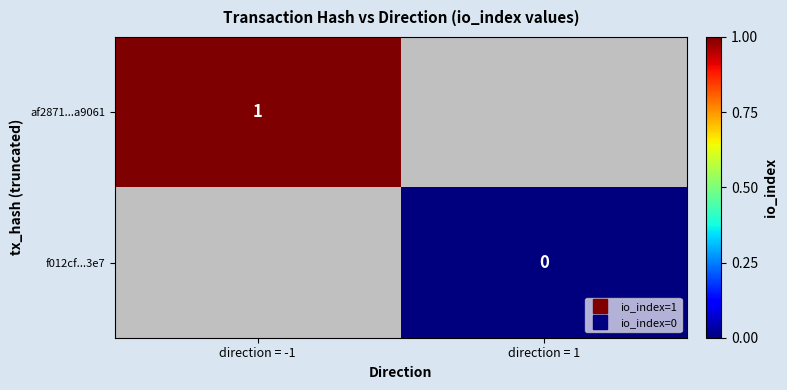

At how many categories does at least one series exceed 0?

1